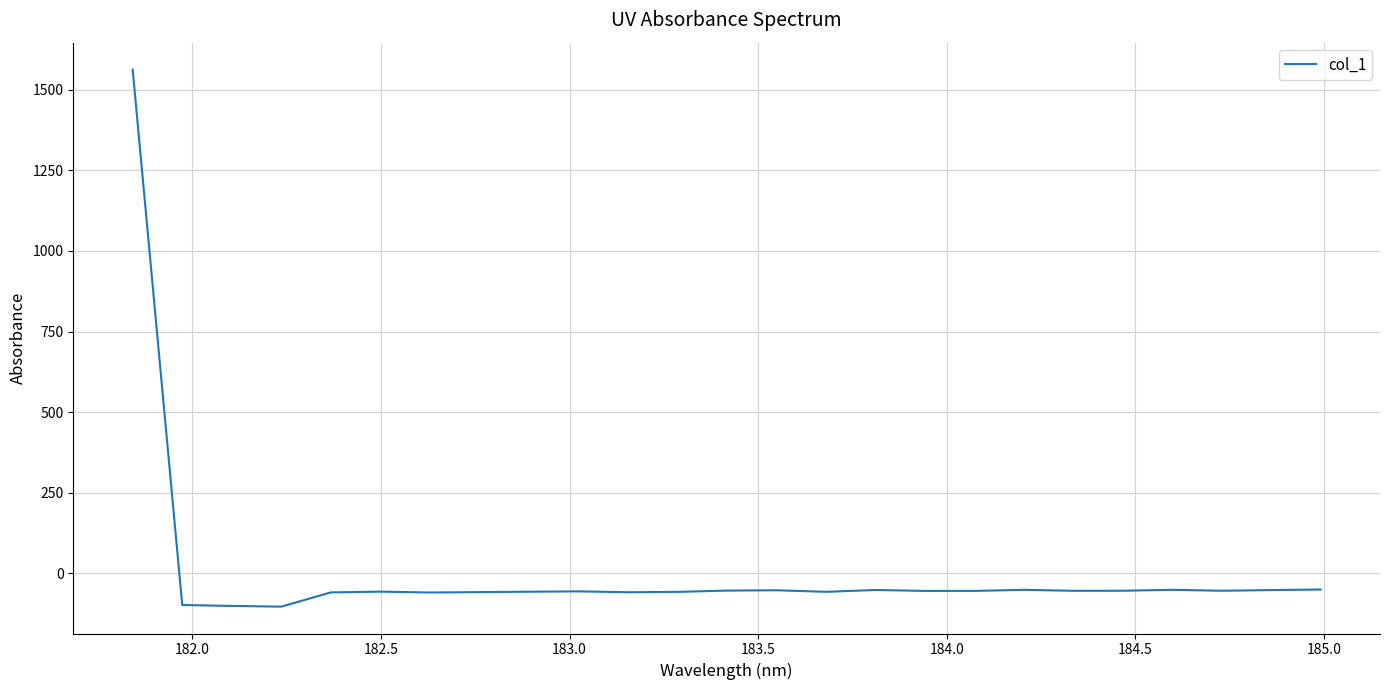

What is the greatest value displayed?

1563.0